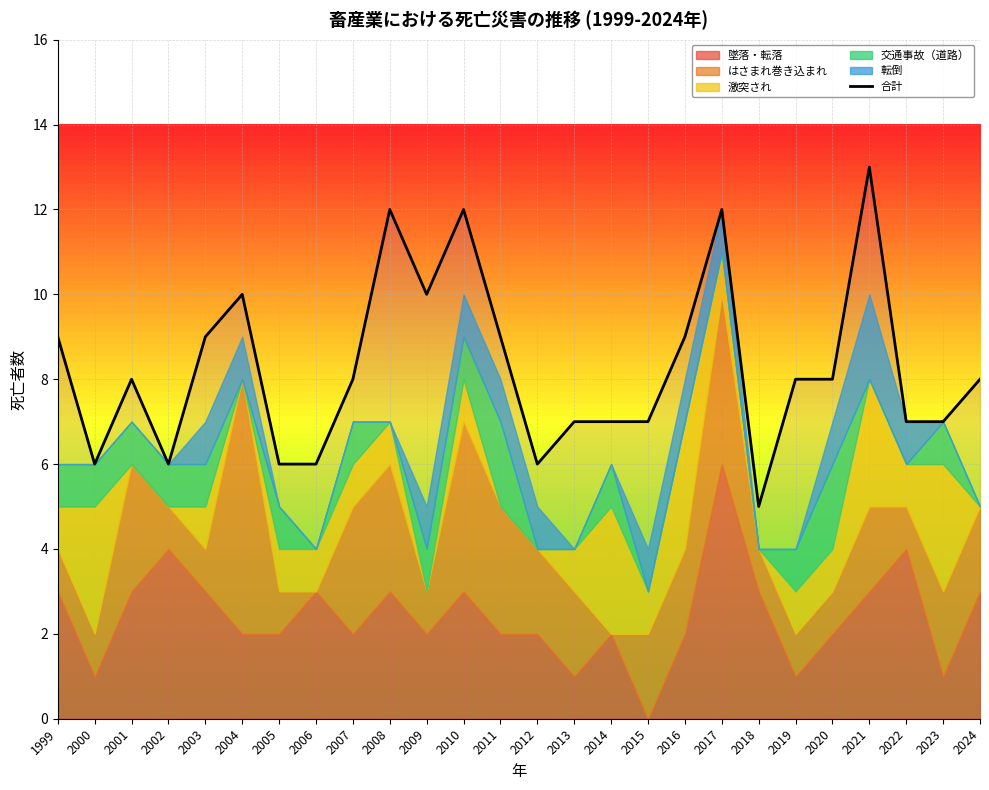

At which category does the data reach its first local peak?

2001